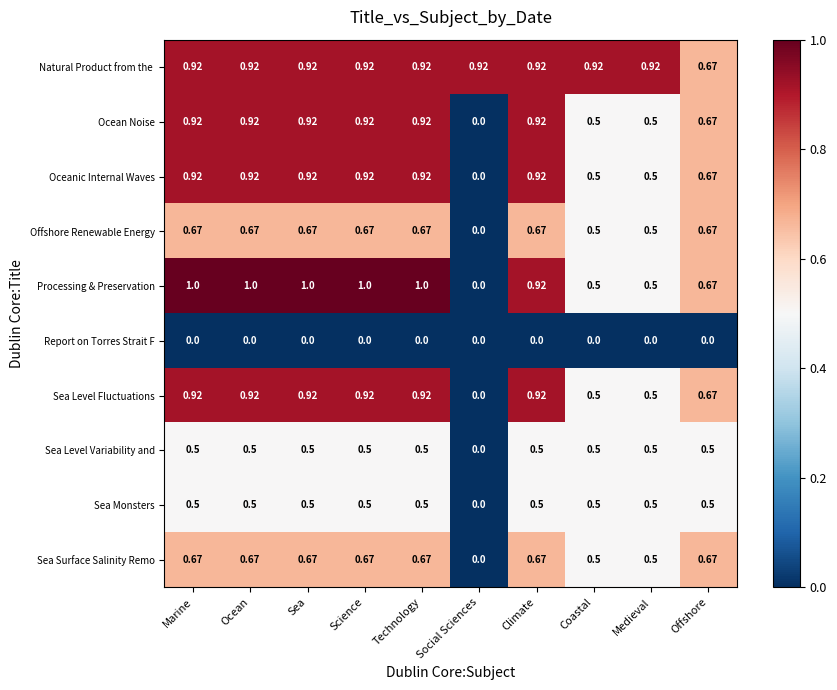

Which series changed the most between Technology and Offshore?

Processing & Preservation